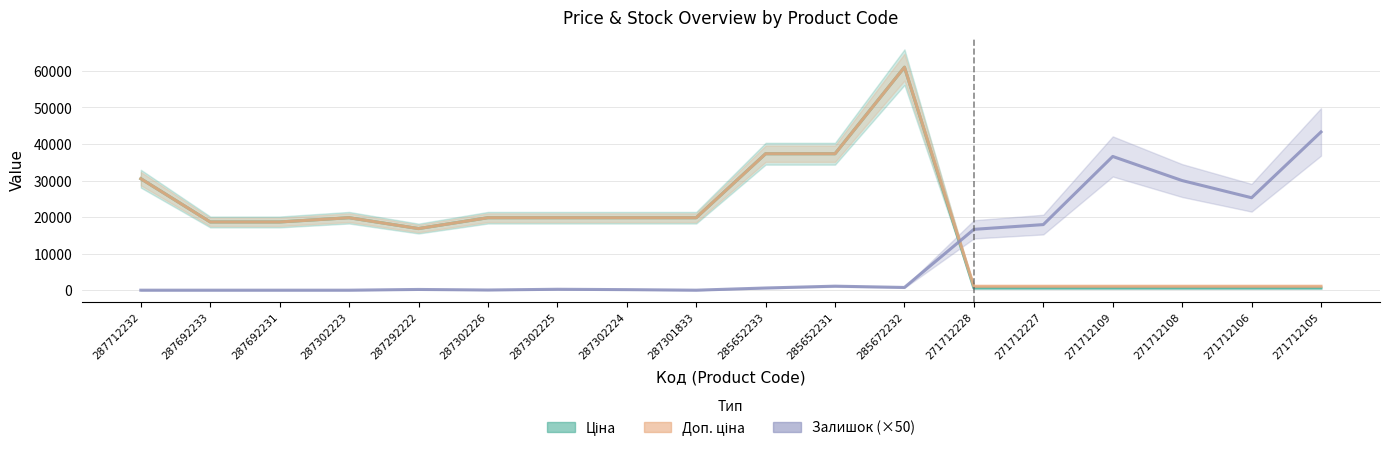

Reading left to right, list all the values displayed in this chart.

Ціна: 287712232=30512.3	287692233=18671.5	287692231=18671.5	287302223=19831.1	287292222=16863.2	287302226=19831.1	287302225=19831.1	287302224=19831.1	287301833=19831.1	285652233=37343.0	285652231=37343.0	285672232=61024.7	271712228=586.0	271712227=586.0	271712109=586.0	271712108=586.0	271712106=586.0	271712105=586.0
Доп. ціна: 287712232=30512.3	287692233=18671.5	287692231=18671.5	287302223=19831.1	287292222=16863.2	287302226=19831.1	287302225=19831.1	287302224=19831.1	287301833=19831.1	285652233=37343.0	285652231=37343.0	285672232=61024.7	271712228=1074.5	271712227=1074.5	271712109=1074.5	271712108=1074.5	271712106=1074.5	271712105=1074.5
Залишок (×50): 287712232=0.0	287692233=0.0	287692231=0.0	287302223=0.0	287292222=200.0	287302226=50.0	287302225=250.0	287302224=150.0	287301833=0.0	285652233=600.0	285652231=1100.0	285672232=750.0	271712228=16650.0	271712227=17950.0	271712109=36600.0	271712108=30000.0	271712106=25300.0	271712105=43300.0